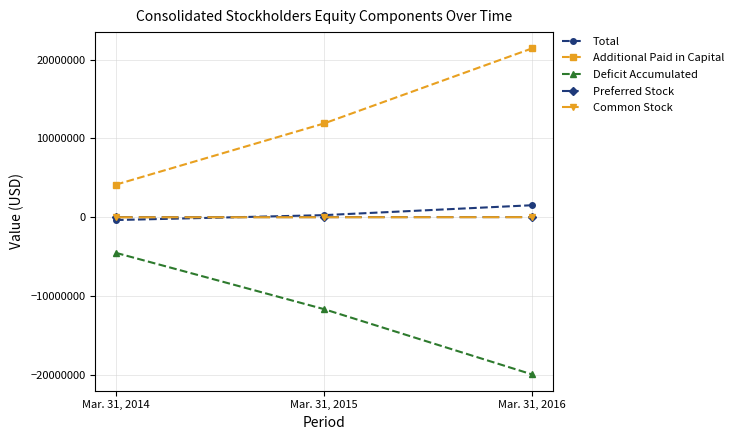

How many values in the Total series are below 270140?

1